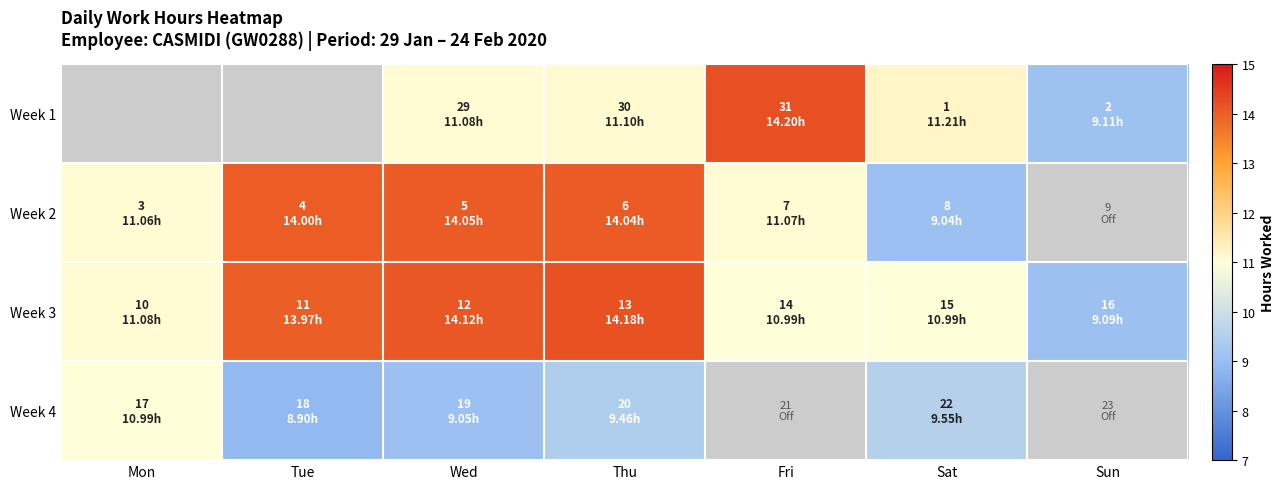

How many Week 1 values are between 11 and 12?

3